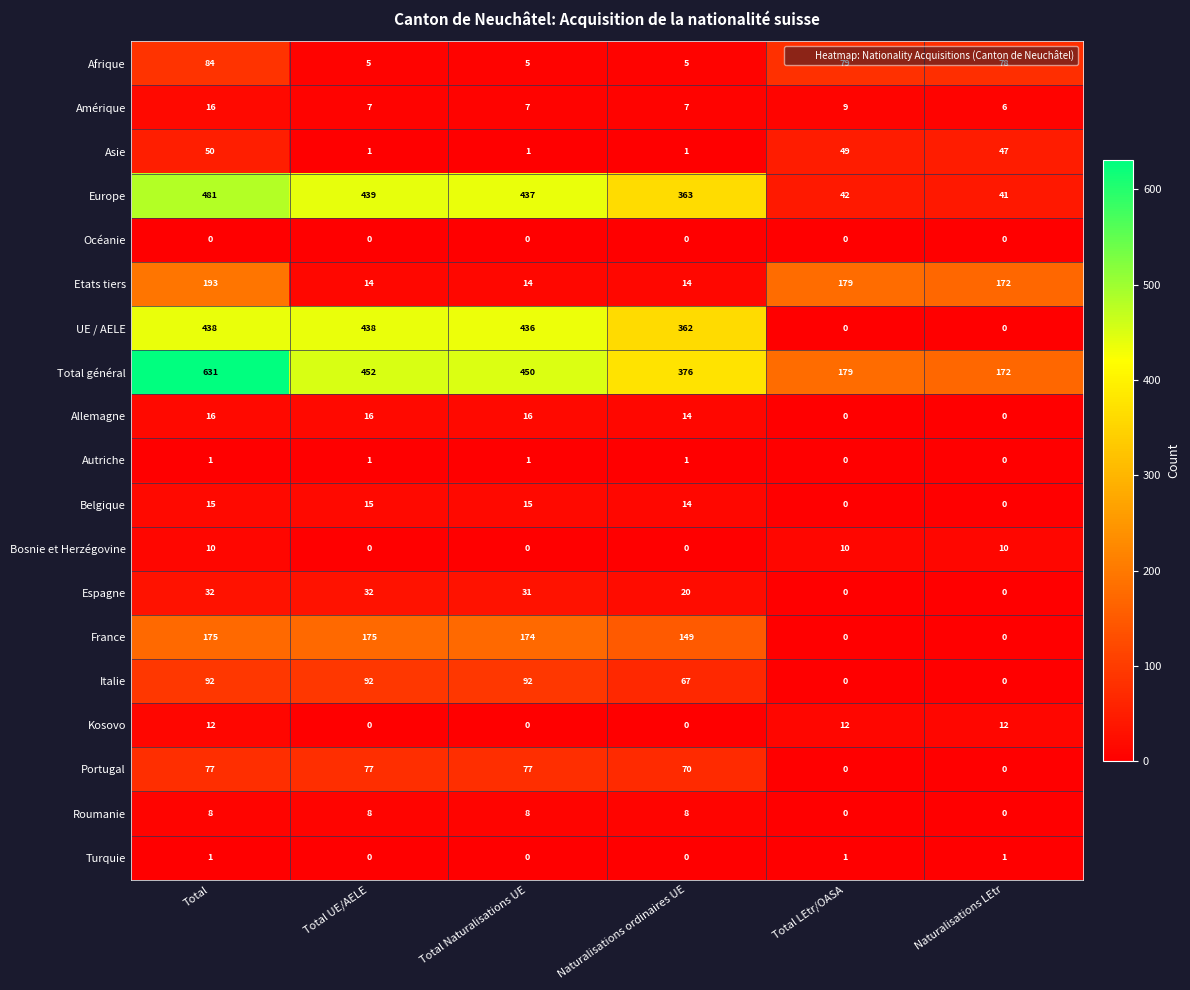

What is the difference between the second highest and minimum values in the Bosnie et Herzégovine series?

10